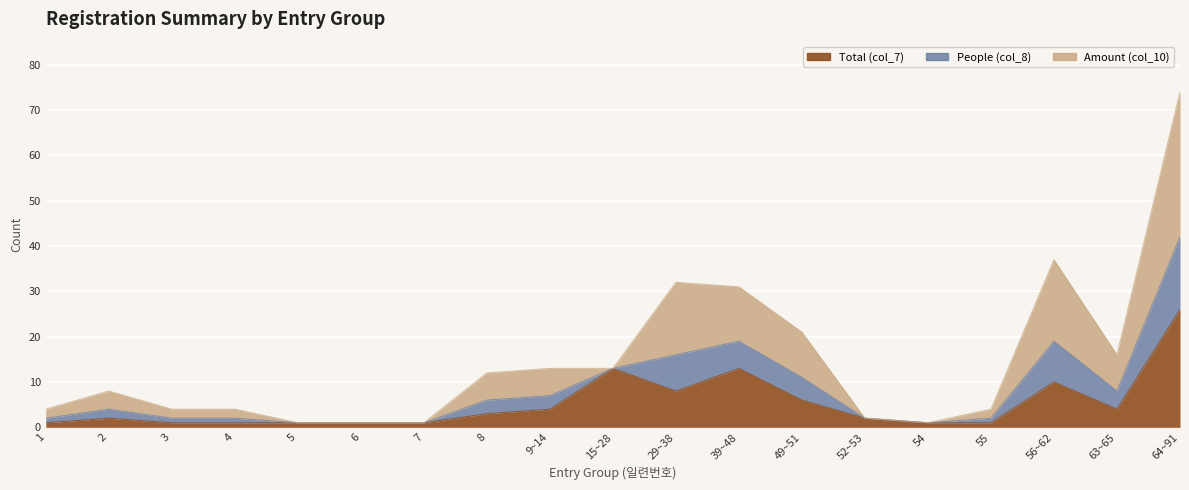

Is the value of Total (col_7) at 15~28 greater than the value of People (col_8) at 8?

Yes